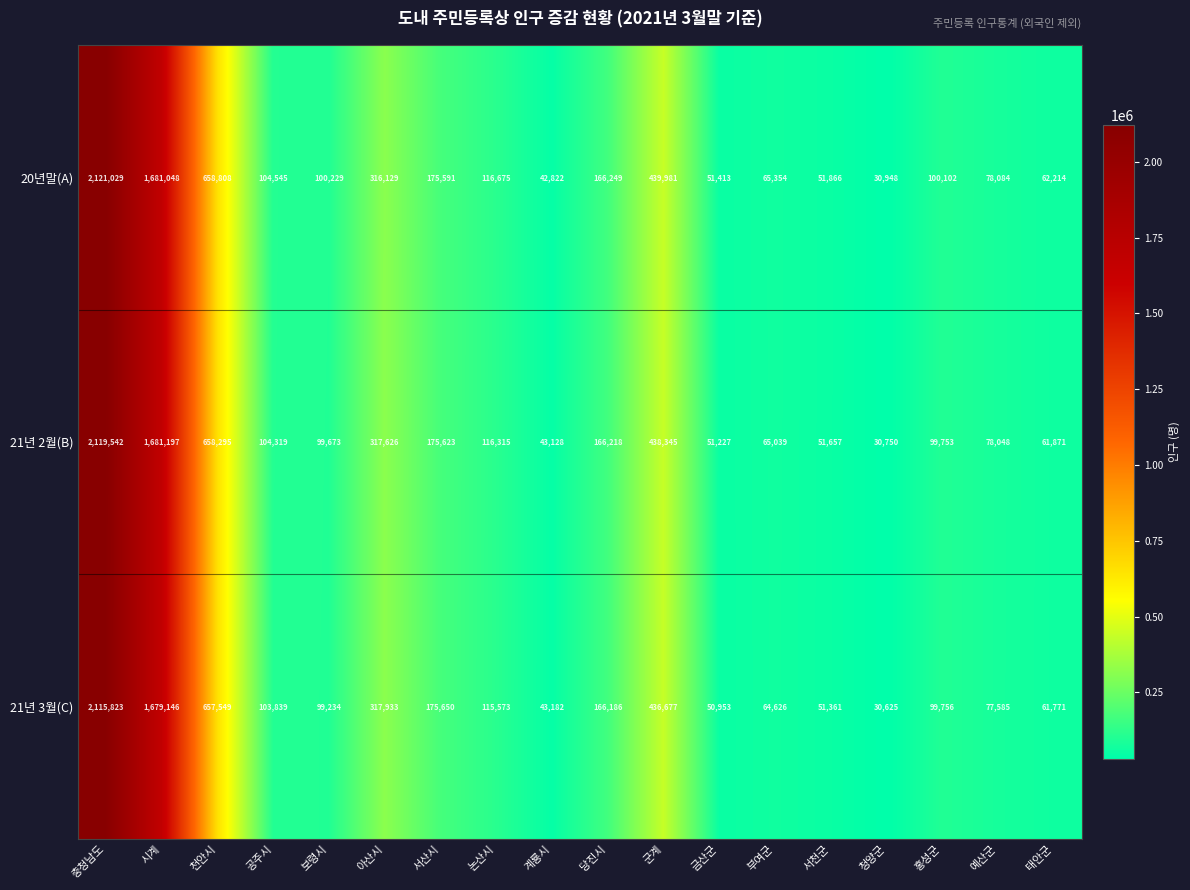

What is the average value of the 21년 2월(B) series?

353257